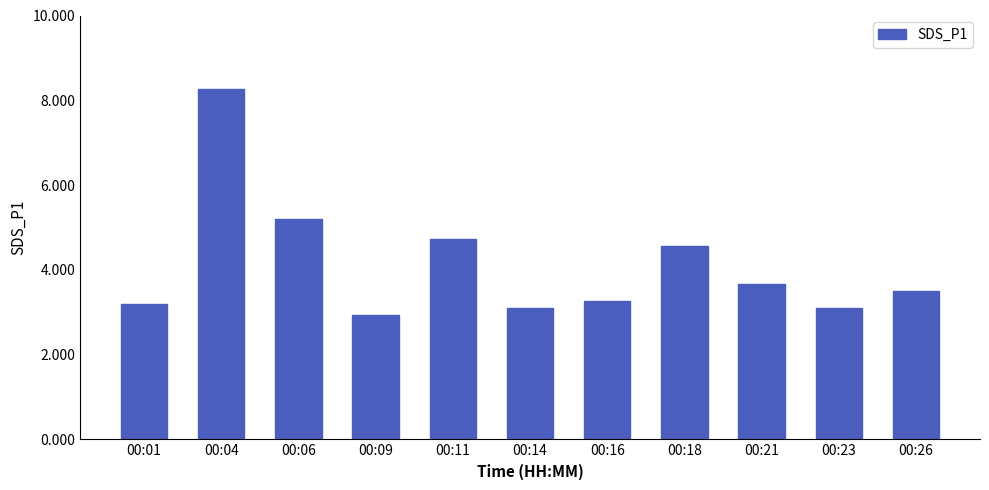

What is the smallest value displayed?

2.9